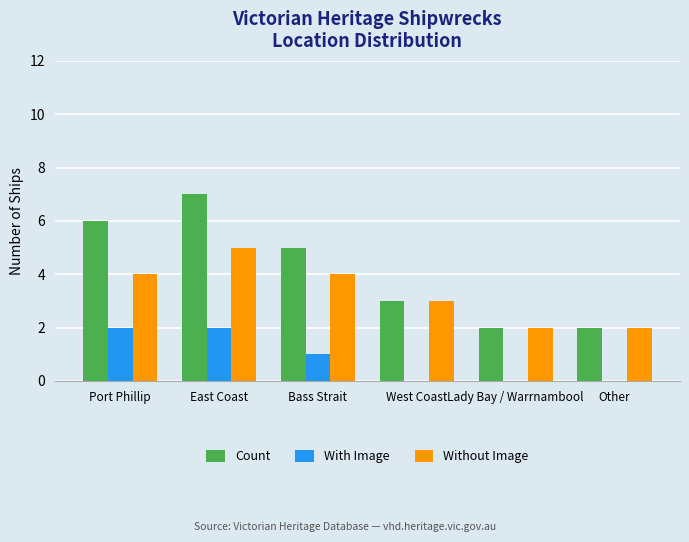

Which series changed the most between Port Phillip and Other?

Count